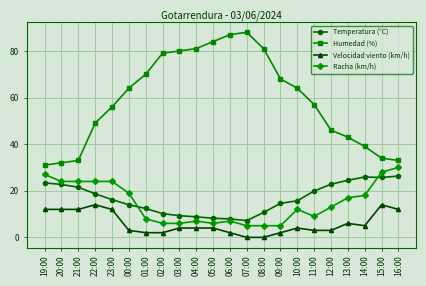

True or false: Temperatura (°C) and Racha (km/h) cross at least once.

True